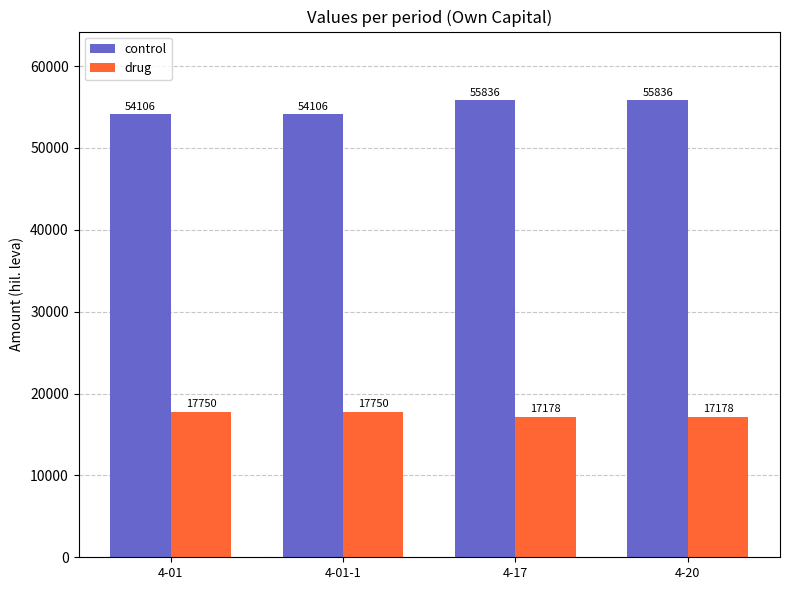

What is the value of the control bar at the 4th from the left?

55836